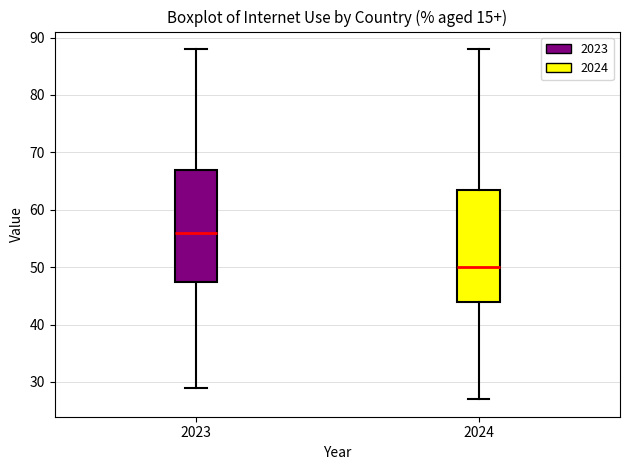

Which box's median line is the highest?

2023